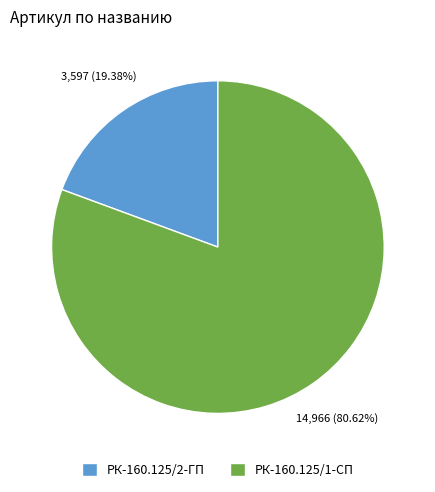

Rank the categories by value from highest to lowest.

РК-160.125/1-СП, РК-160.125/2-ГП